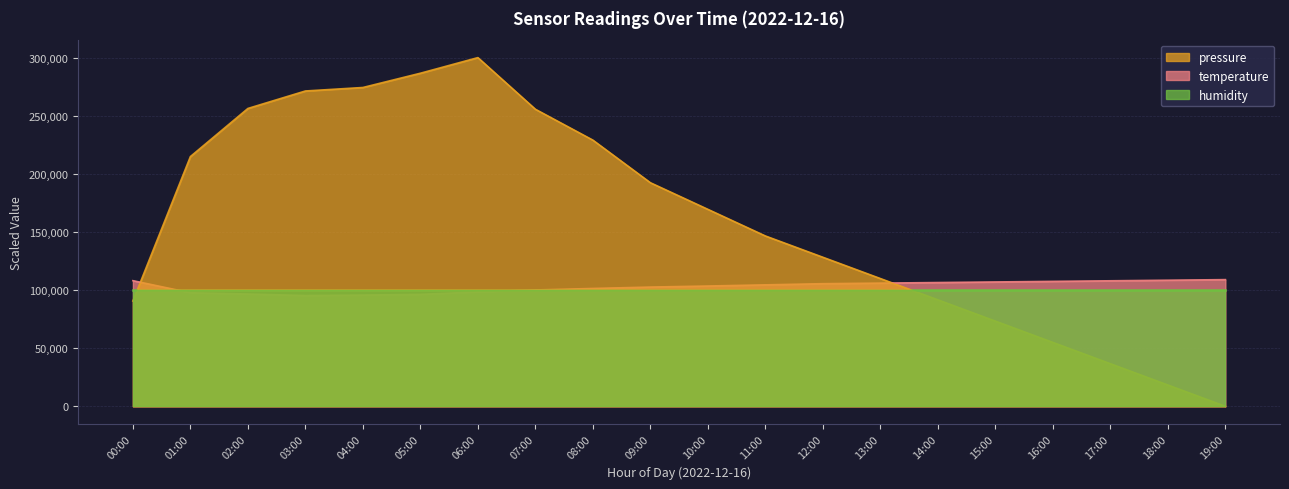

Which series has the largest total across all categories?

pressure